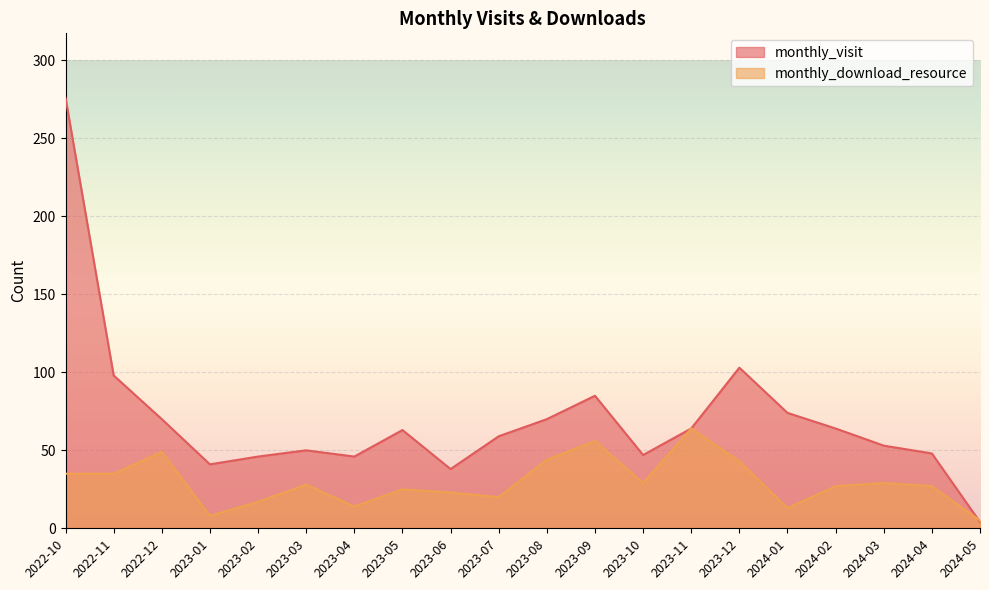

What is the value of the monthly_download_resource point at the 14th from the left?

64